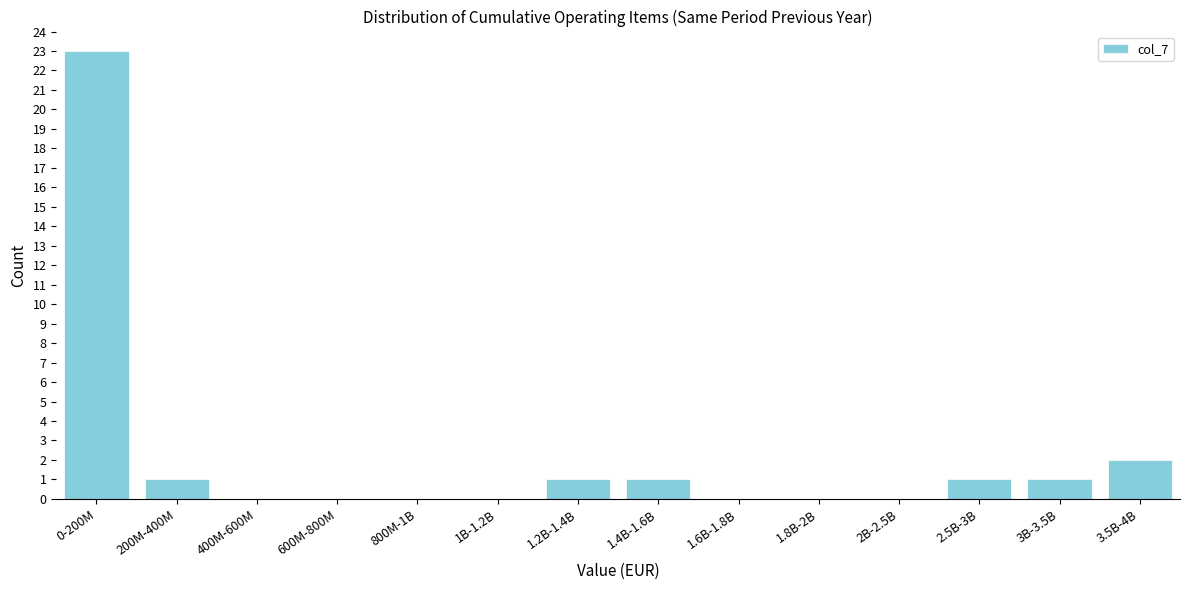

Reading left to right, list all the values displayed in this chart.

0-200M=23	200M-400M=1	400M-600M=0	600M-800M=0	800M-1B=0	1B-1.2B=0	1.2B-1.4B=1	1.4B-1.6B=1	1.6B-1.8B=0	1.8B-2B=0	2B-2.5B=0	2.5B-3B=1	3B-3.5B=1	3.5B-4B=2